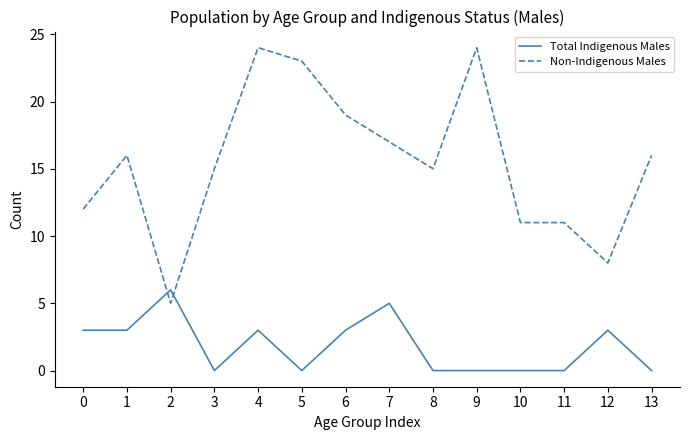

List the series in order of their overall mean, highest first.

Non-Indigenous Males, Total Indigenous Males